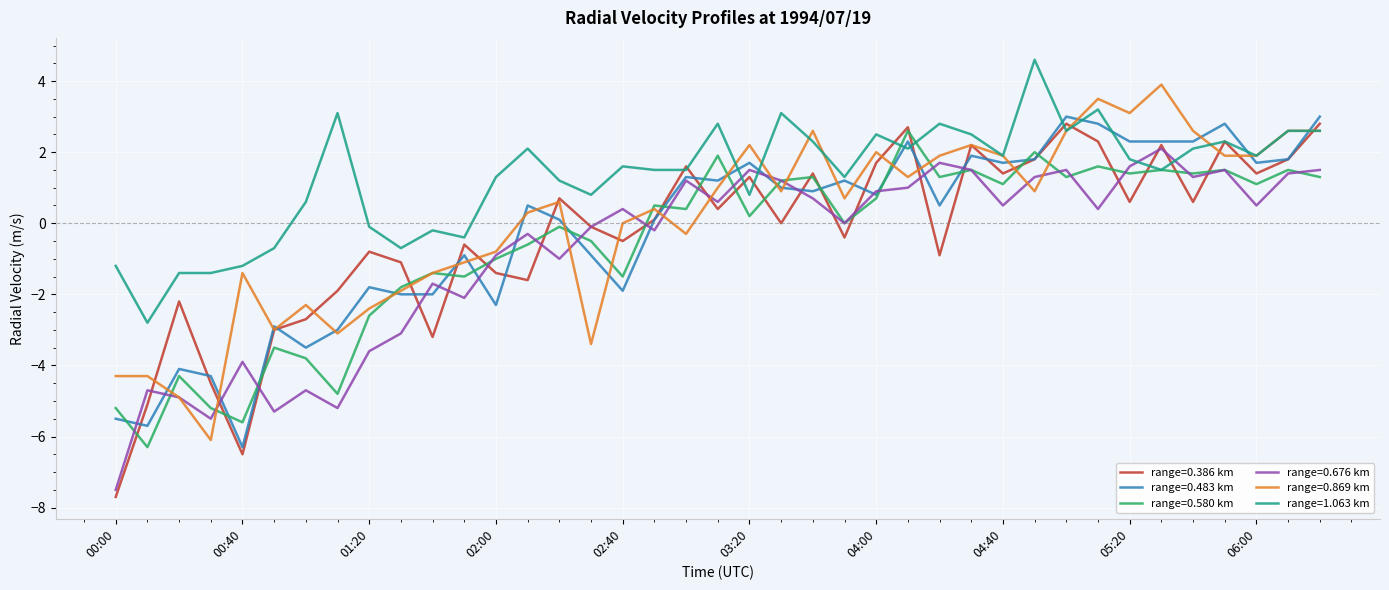

Which series has the largest total across all categories?

range=1.063 km